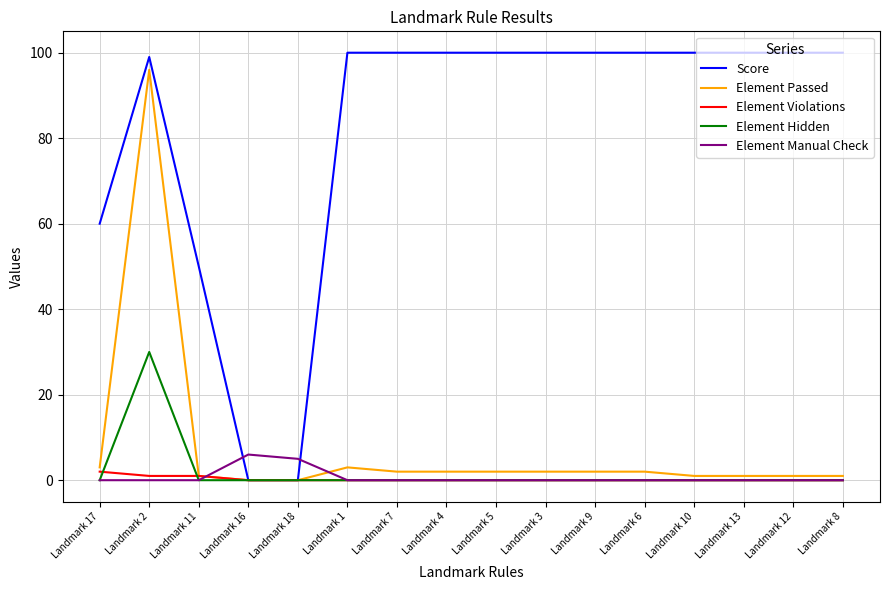

What is the total value across all series at Landmark 18?

5